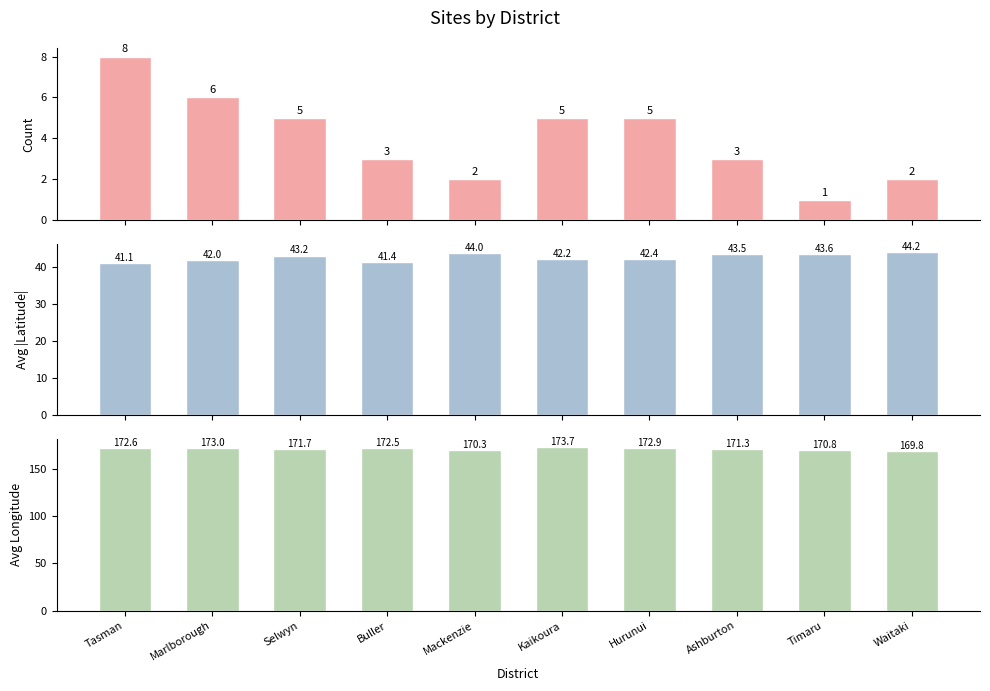

How many distinct data groups are displayed?

3